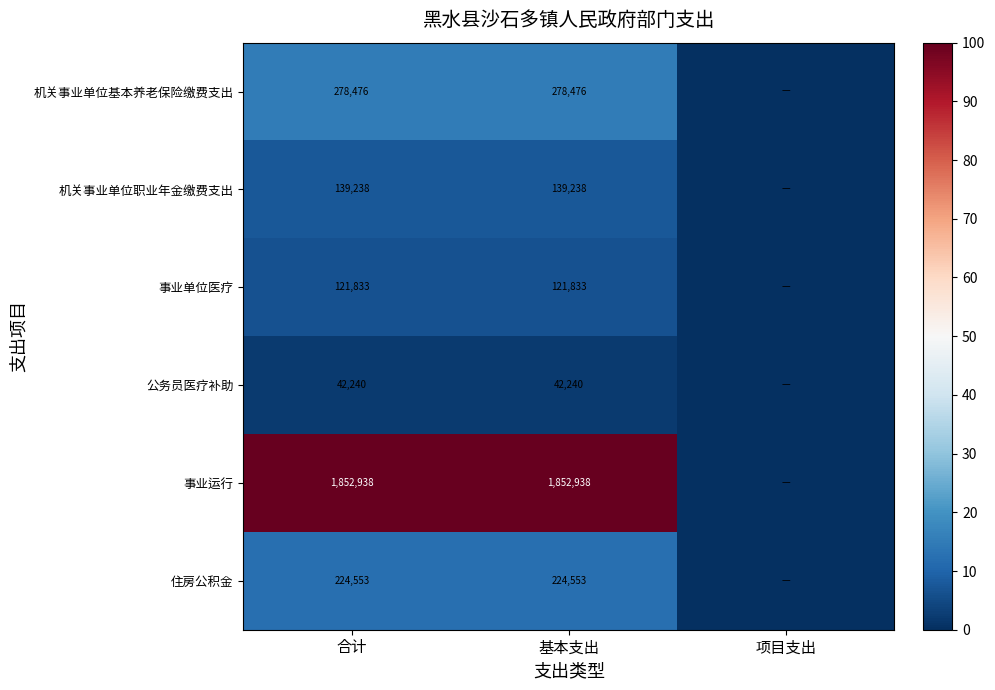

Rank the series at 合计 from lowest to highest value.

公务员医疗补助, 事业单位医疗, 机关事业单位职业年金缴费支出, 住房公积金, 机关事业单位基本养老保险缴费支出, 事业运行